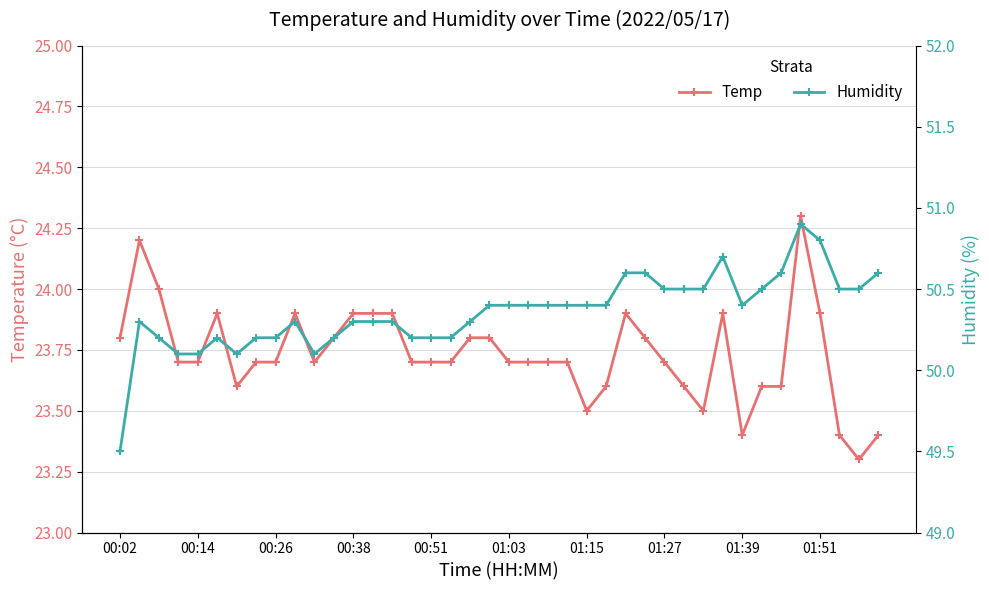

Which series has the largest total across all categories?

Humidity